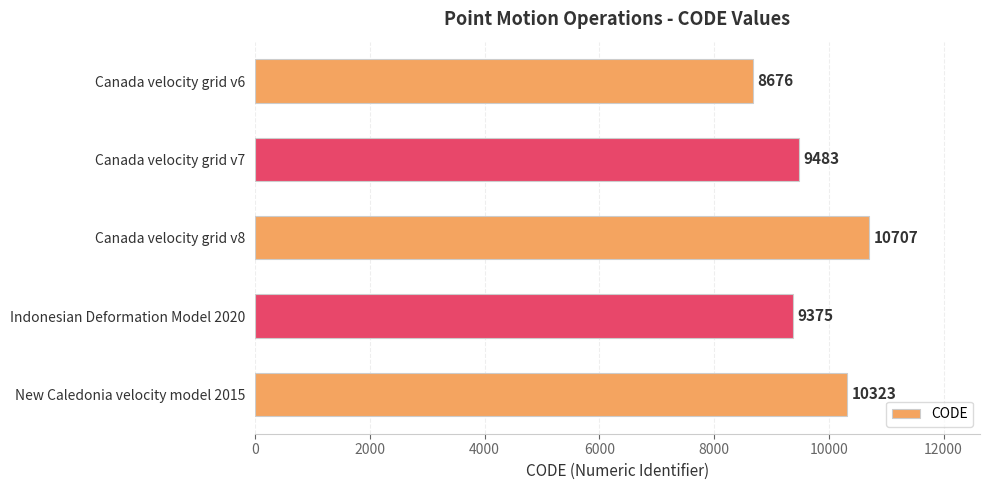

What is the change in value from Canada velocity grid v8 to New Caledonia velocity model 2015?

-384